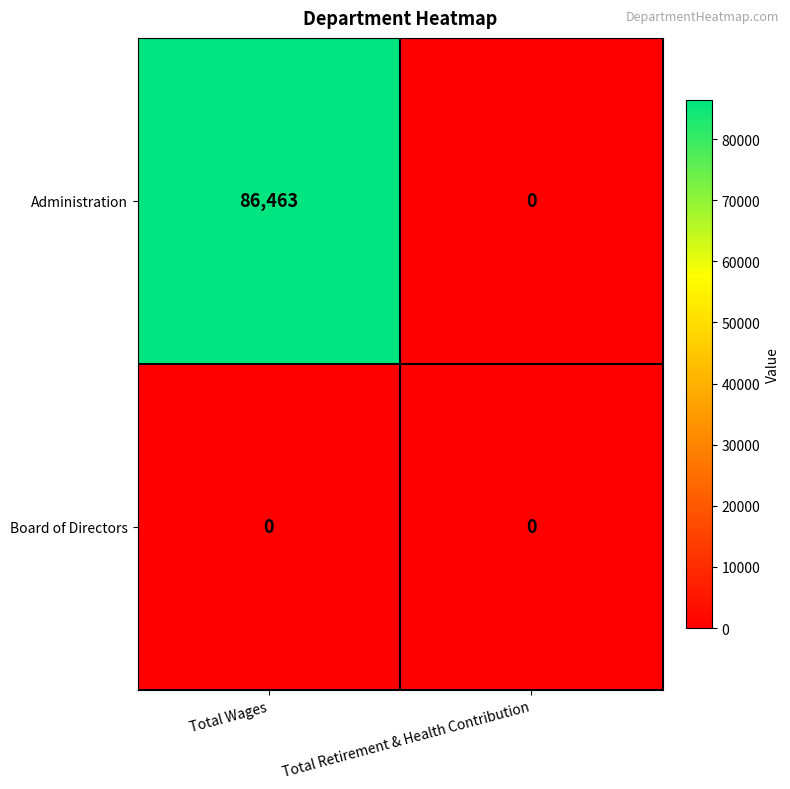

Count the number of data series in this chart.

2